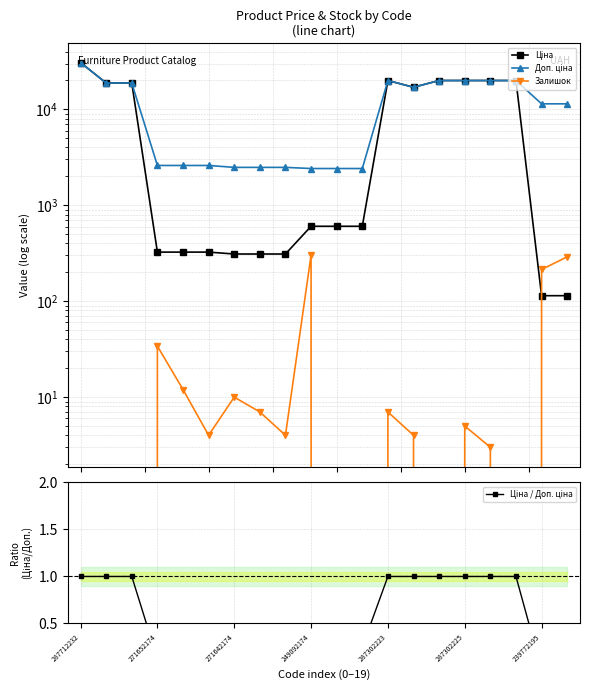

Is the value of Залишок at 10 greater than the value of Доп. ціна at 16?

No